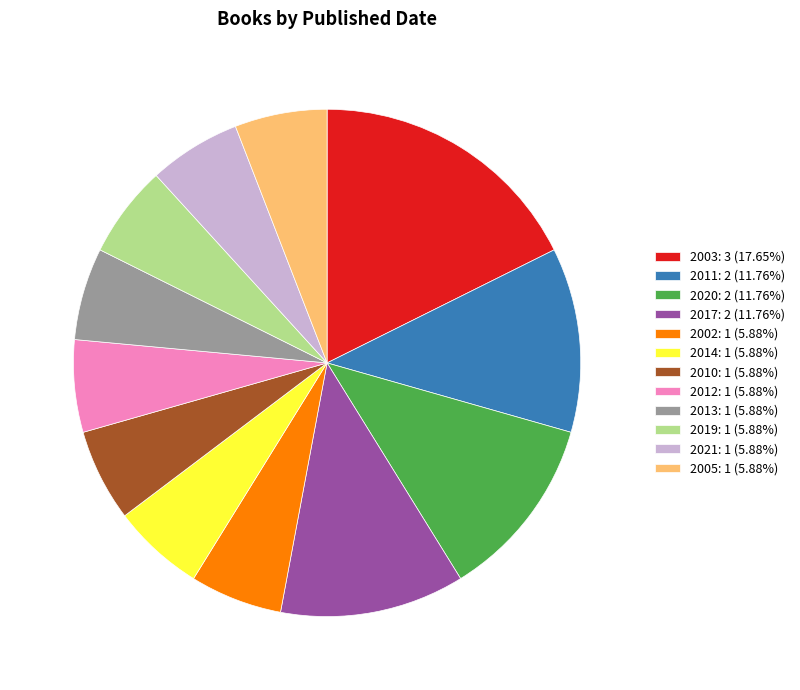

True or false: 2003 accounts for 18% of the total.

True